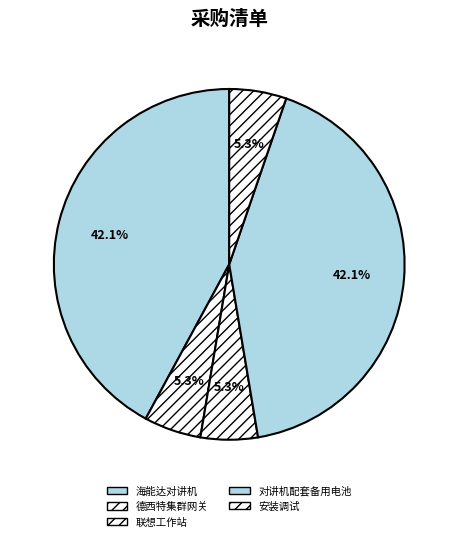

What is the change in value from 德西特集群网关 to 对讲机配套备用电池?

+7